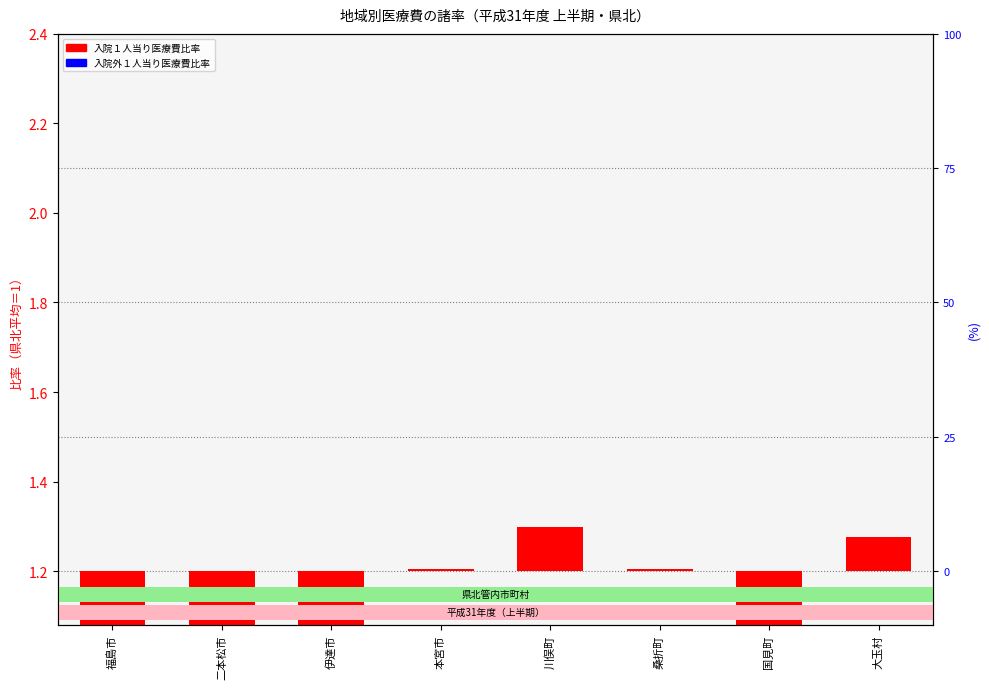

What is the total value across all series at 国見町?

0.7